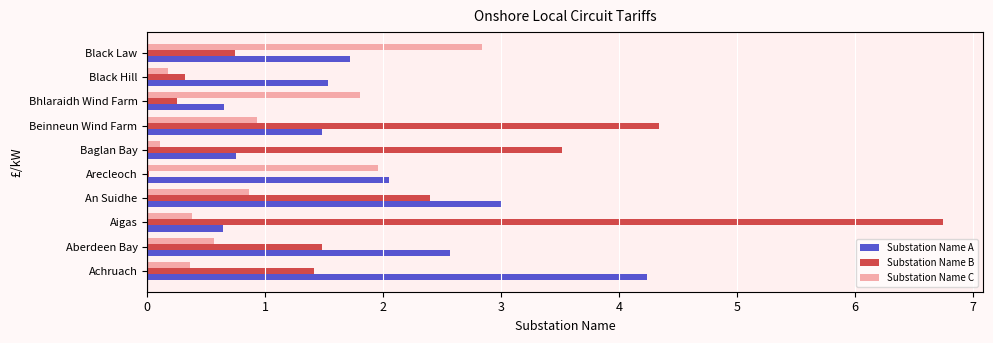

What is the total value across all series at Black Hill?

2.0